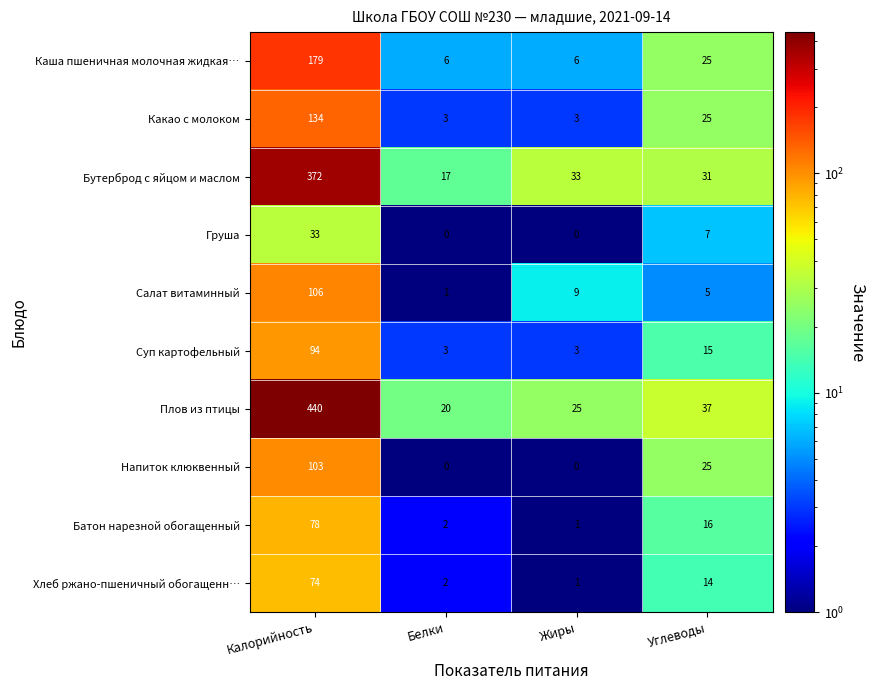

At how many categories does at least one series exceed 246?

1